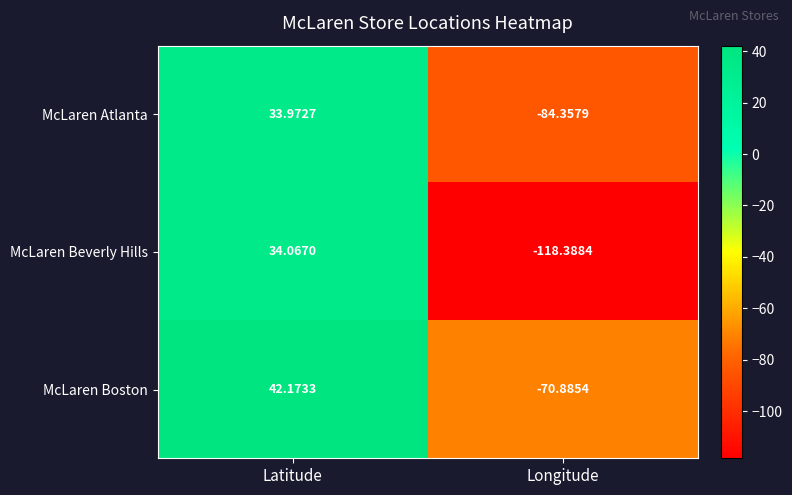

At which category is the sum across all series the highest?

Latitude